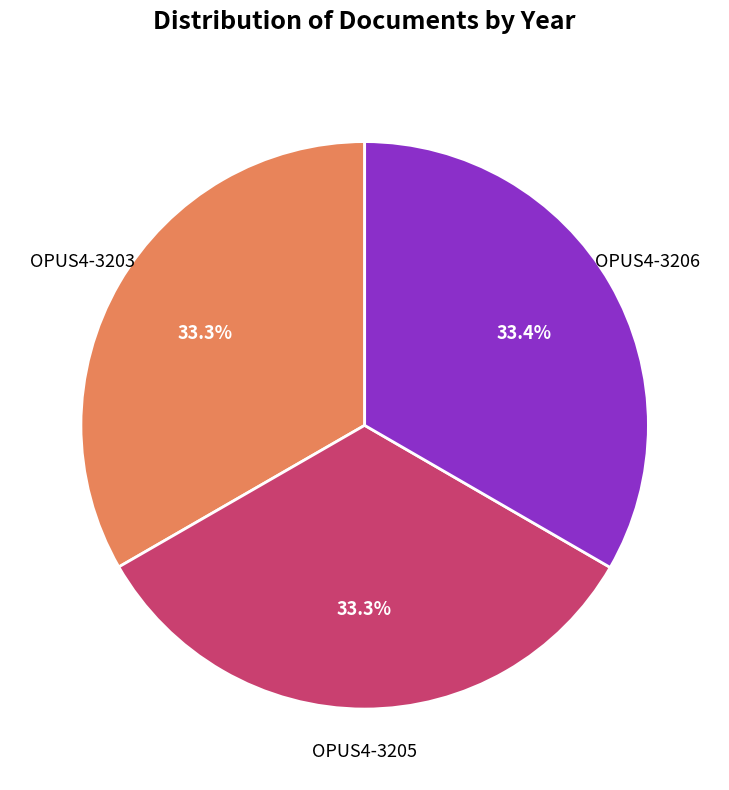

Does any single category account for the majority?

No